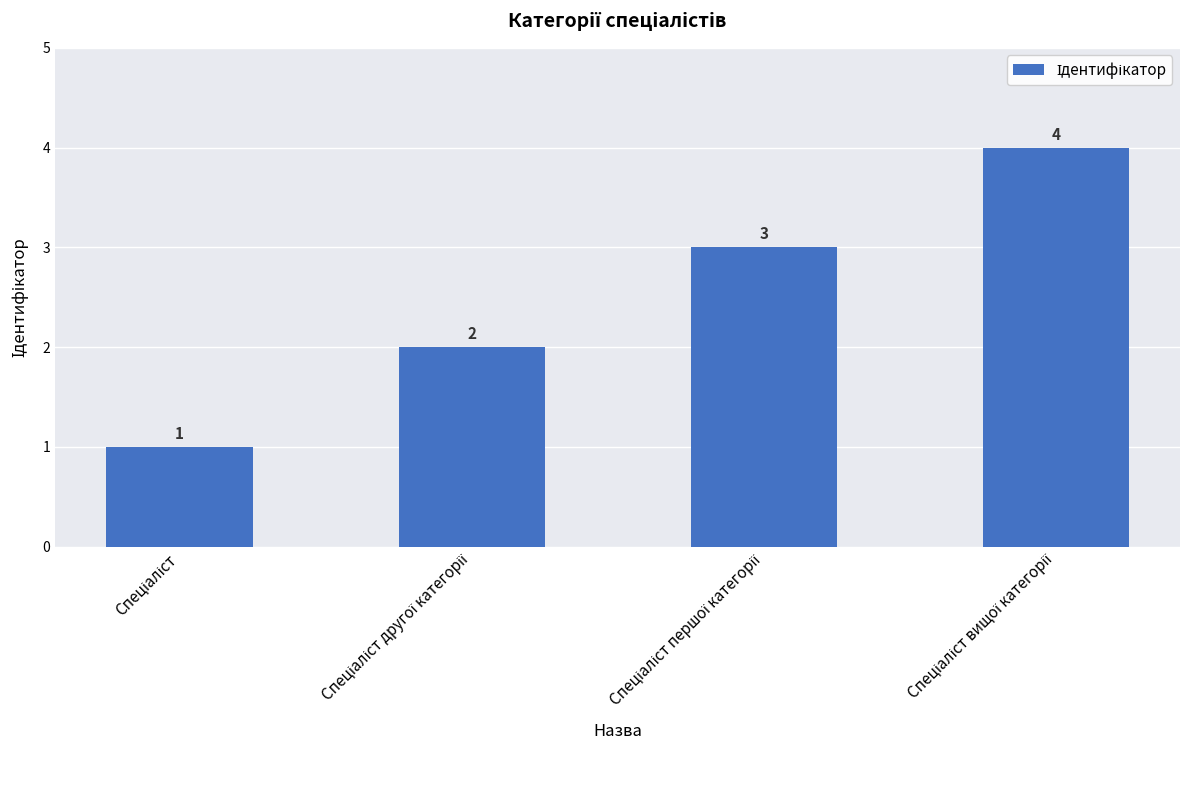

What is the difference between the maximum and minimum values?

3